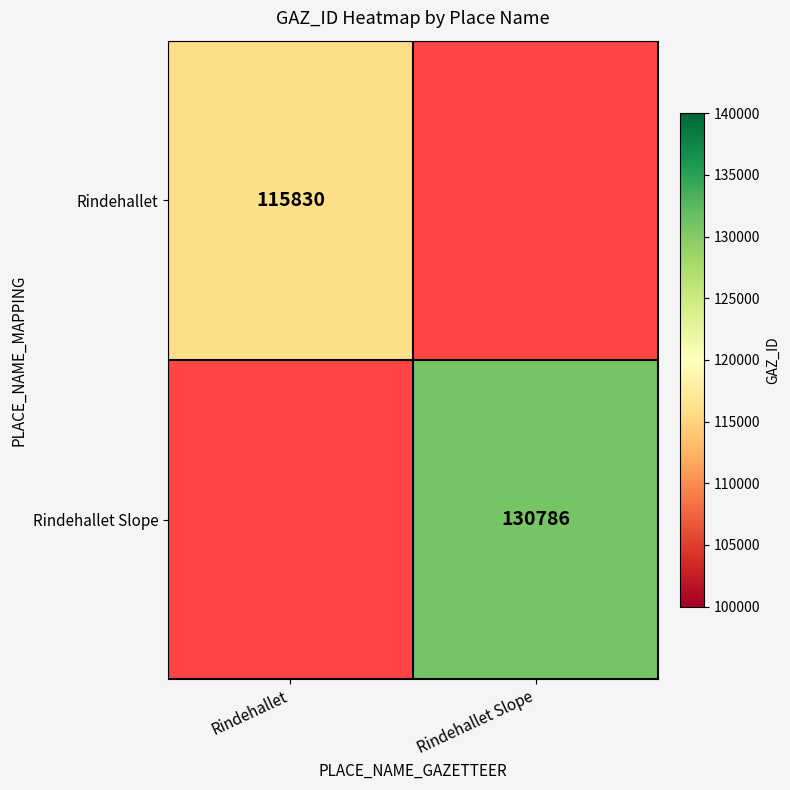

Is the value of Rindehallet at Rindehallet greater than the value of Rindehallet Slope at Rindehallet Slope?

No